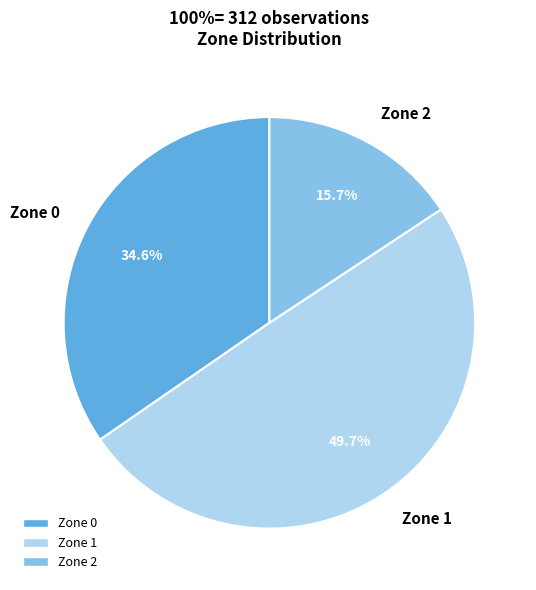

To the nearest percent, what is the difference between the largest and smallest slice percentages?

34%